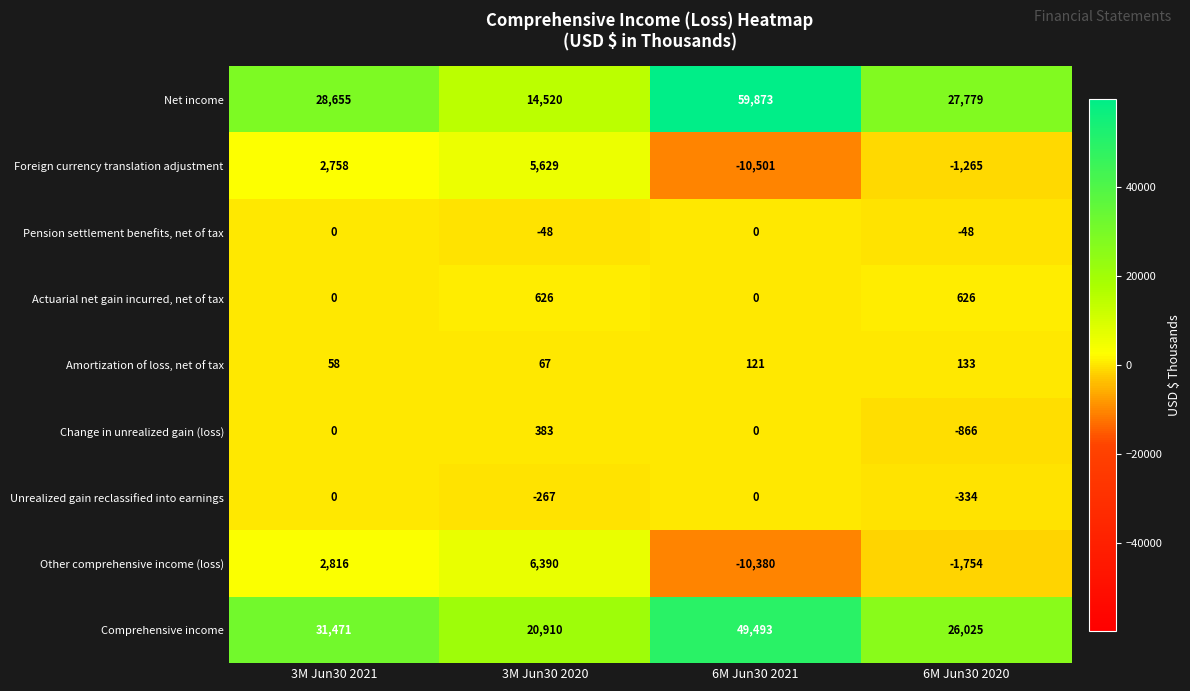

What is the highest value of the Other comprehensive income (loss) series?

6390